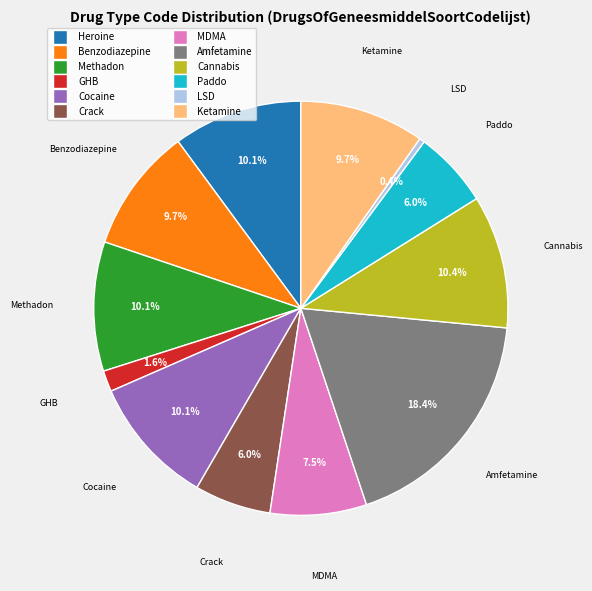

Does any single category account for the majority?

No